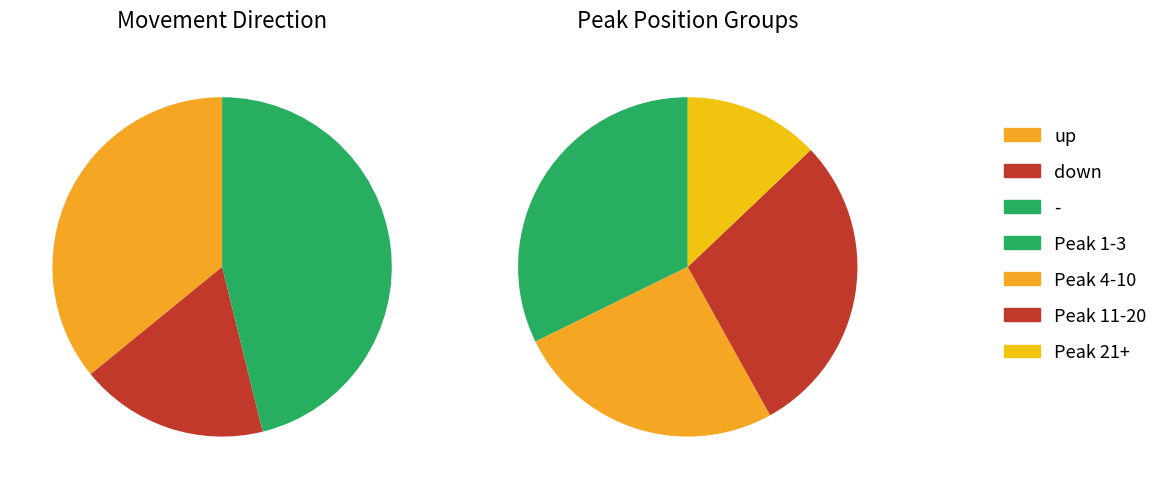

Which slice is the smallest?

down